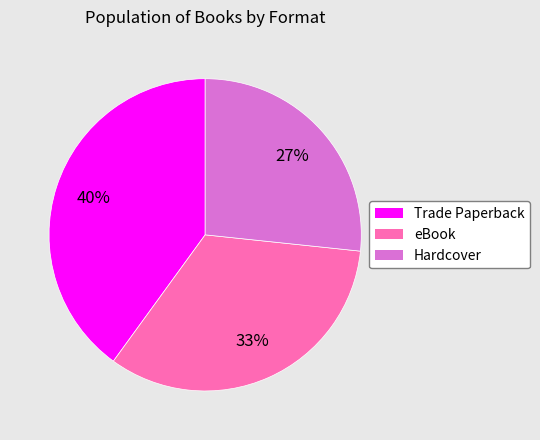

Does Trade Paperback represent more than half of the total?

No